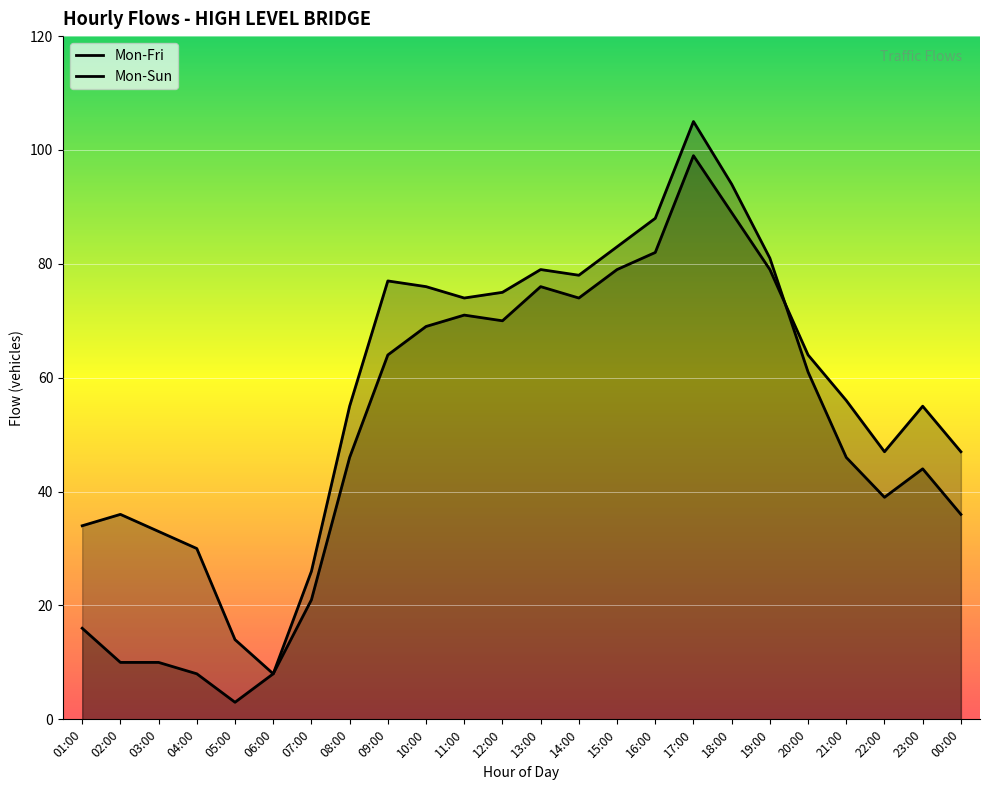

Which series changed the most between 18:00 and 19:00?

Mon-Fri